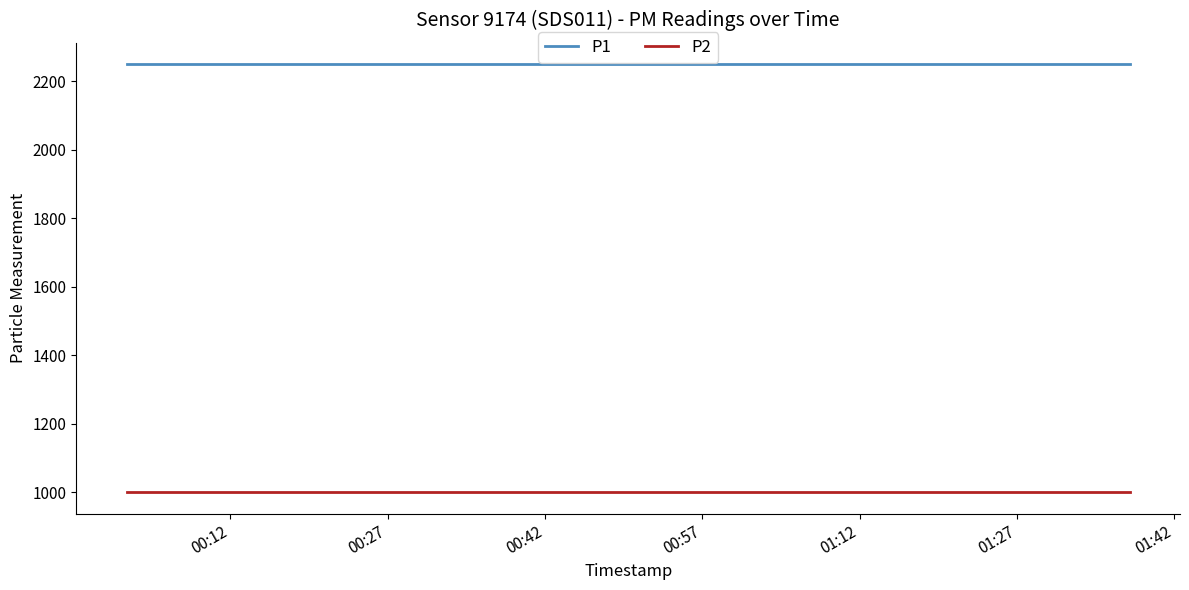

What is the lowest value of the P1 series?

2250.0